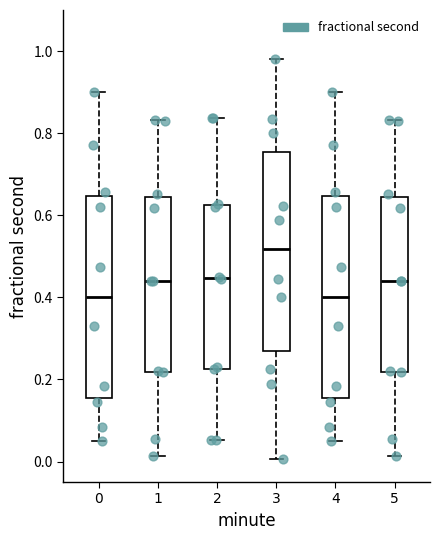

Reading left to right, read every box against the y-axis: the position of its median line, the range the box covers, and the ends of its whiskers. The values are not printed on the chart, so give them approximately, as read against the axis.

0: median 0.40, box 0.16 to 0.64, whiskers 0.04 to 0.90
1: median 0.44, box 0.22 to 0.64, whiskers 0.02 to 0.84
2: median 0.44, box 0.22 to 0.62, whiskers 0.06 to 0.84
3: median 0.52, box 0.26 to 0.76, whiskers 0.00 to 0.98
4: median 0.40, box 0.16 to 0.64, whiskers 0.04 to 0.90
5: median 0.44, box 0.22 to 0.64, whiskers 0.02 to 0.84